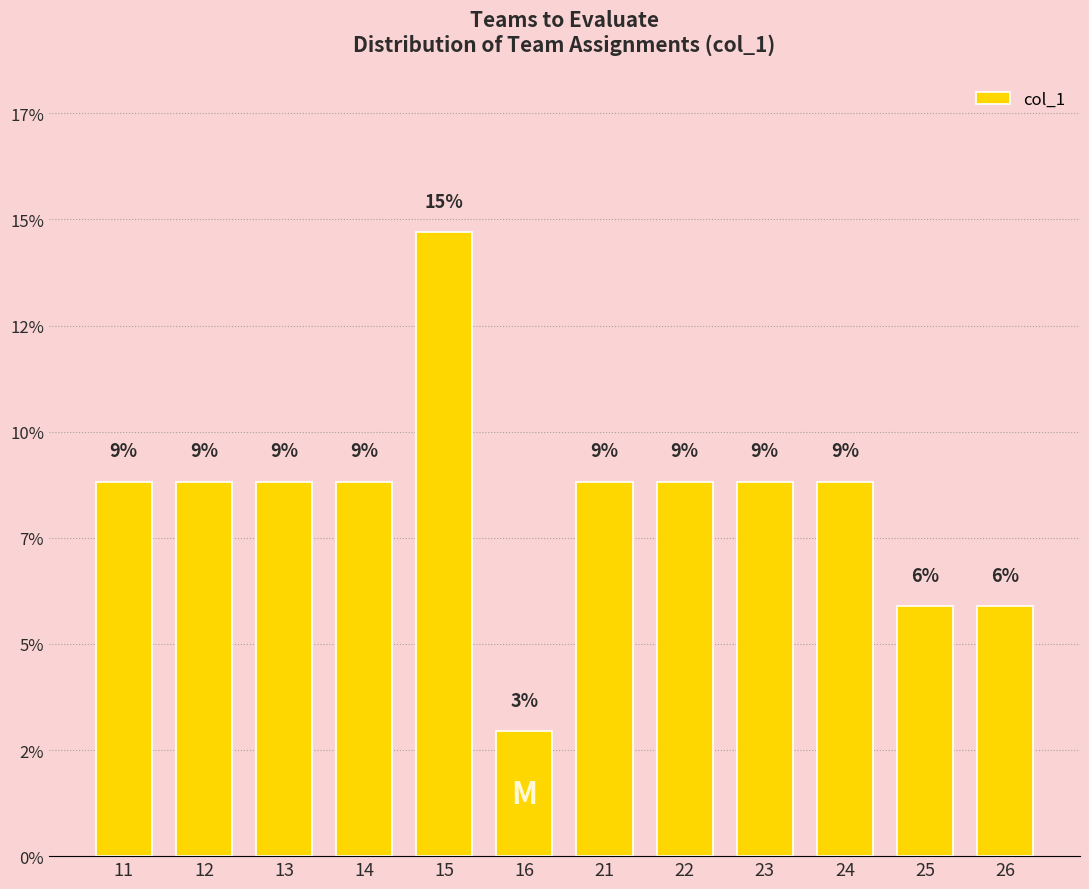

The value at 26 is 9.9. True or false?

False